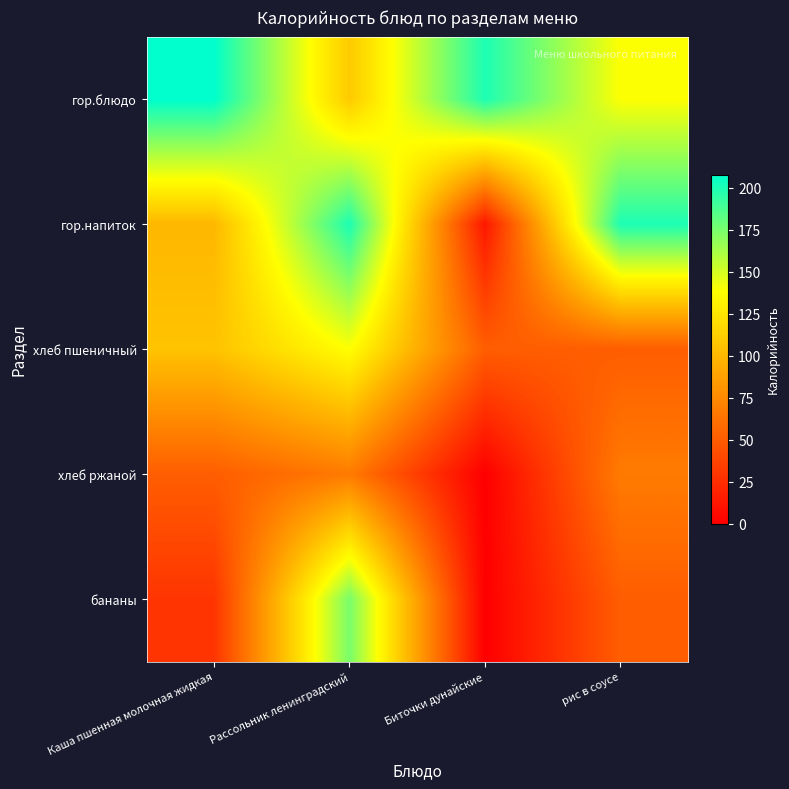

How many series are shown in this chart?

5